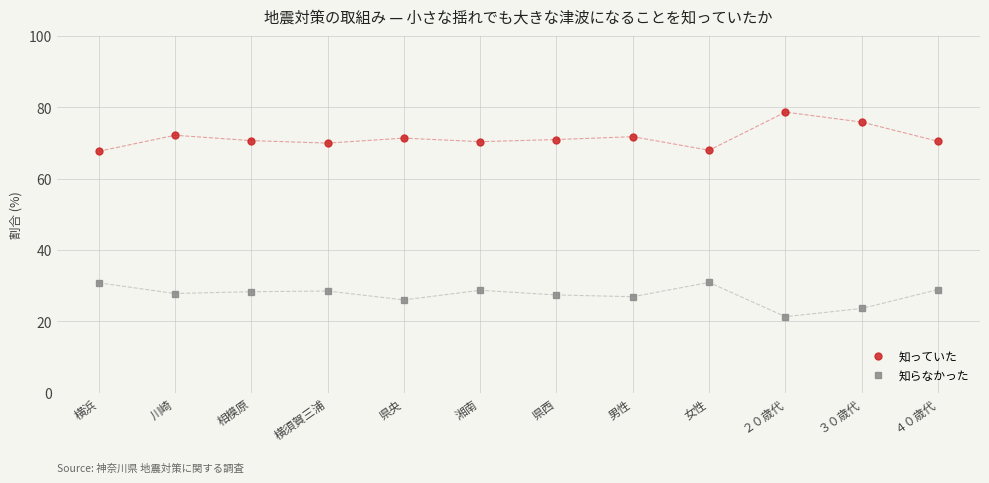

Which category has the highest value in the 知っていた series?

２０歳代